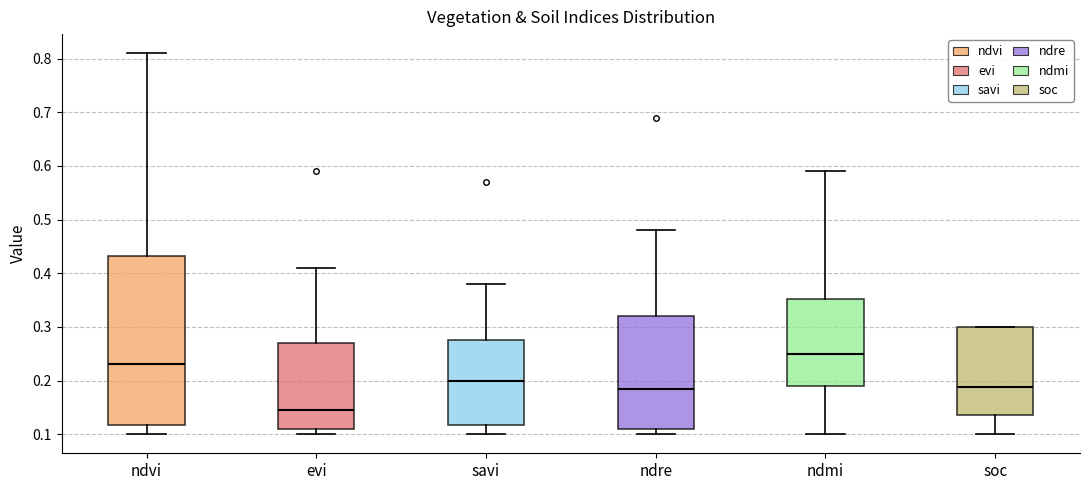

Which box has the highest median line?

ndmi